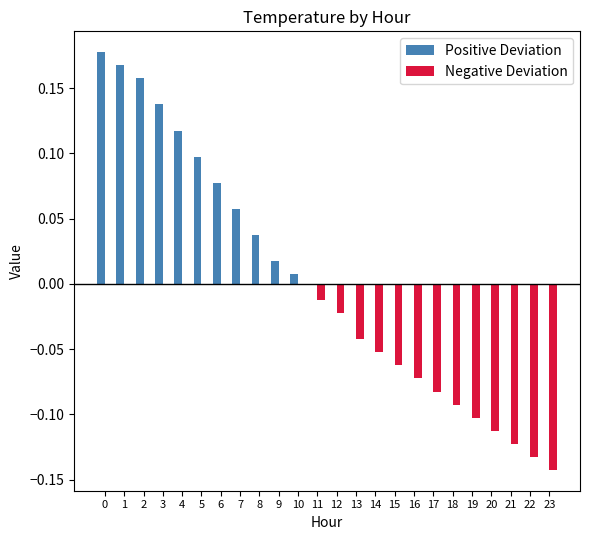

What are all the series names shown in the legend?

Positive Deviation, Negative Deviation